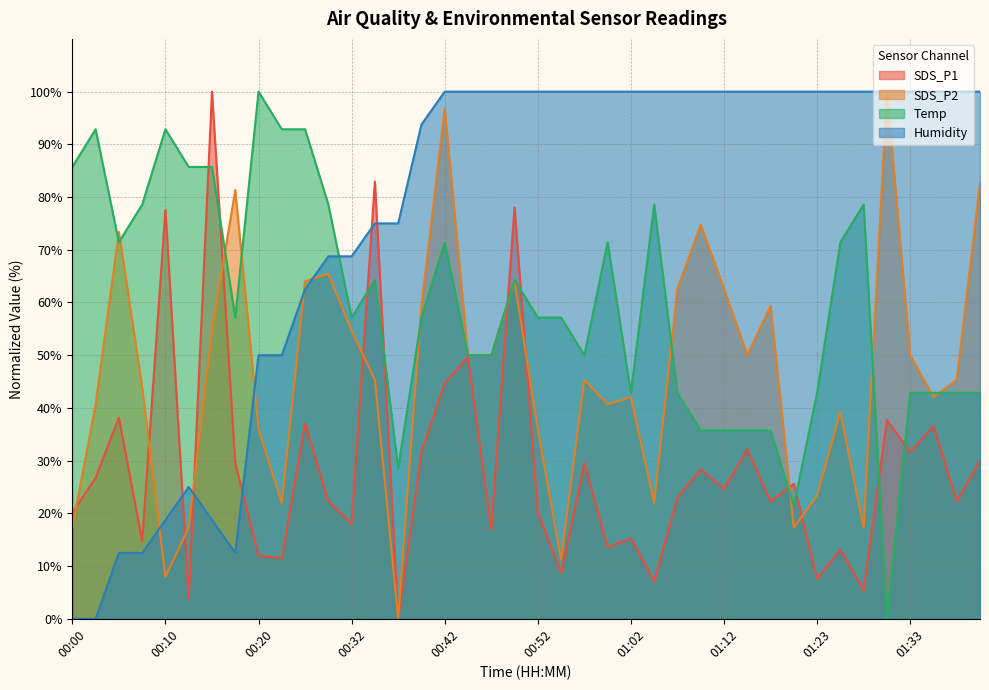

Reading left to right, what are all the values shown in this chart?

SDS_P1: 00:00=20.2	00:02=26.7	00:05=38.2	00:07=14.8	00:10=77.5	00:12=3.8	00:15=100.0	00:17=29.5	00:20=12.0	00:22=11.5	00:27=37.0	00:30=22.3	00:32=18.0	00:35=83.0	00:37=0.0	00:40=31.6	00:42=44.8	00:45=49.7	00:47=16.9	00:50=78.0	00:52=20.2	00:55=8.7	00:57=29.5	01:00=13.6	01:02=15.2	01:05=7.0	01:07=23.0	01:10=28.4	01:12=24.6	01:15=32.1	01:17=22.3	01:20=25.6	01:23=7.5	01:26=13.1	01:28=5.4	01:31=37.7	01:33=31.6	01:36=36.6	01:38=22.3	01:41=30.0
SDS_P2: 00:00=17.3	00:02=40.7	00:05=73.4	00:07=43.9	00:10=7.9	00:12=17.3	00:15=54.7	00:17=81.3	00:20=36.0	00:22=22.0	00:27=64.0	00:30=65.4	00:32=54.7	00:35=45.3	00:37=0.0	00:40=59.3	00:42=96.7	00:45=50.0	00:47=50.0	00:50=64.0	00:52=36.0	00:55=11.2	00:57=45.3	01:00=40.7	01:02=42.1	01:05=22.0	01:07=62.6	01:10=74.8	01:12=62.6	01:15=50.0	01:17=59.3	01:20=17.3	01:23=23.4	01:26=39.3	01:28=17.3	01:31=100.0	01:33=50.0	01:36=42.1	01:38=45.3	01:41=82.7
Temp: 00:00=85.7	00:02=92.9	00:05=71.4	00:07=78.6	00:10=92.9	00:12=85.7	00:15=85.7	00:17=57.1	00:20=100.0	00:22=92.9	00:27=92.9	00:30=78.6	00:32=57.1	00:35=64.3	00:37=28.6	00:40=57.1	00:42=71.4	00:45=50.0	00:47=50.0	00:50=64.3	00:52=57.1	00:55=57.1	00:57=50.0	01:00=71.4	01:02=42.9	01:05=78.6	01:07=42.9	01:10=35.7	01:12=35.7	01:15=35.7	01:17=35.7	01:20=21.4	01:23=42.9	01:26=71.4	01:28=78.6	01:31=0.0	01:33=42.9	01:36=42.9	01:38=42.9	01:41=42.9
Humidity: 00:00=0.0	00:02=0.0	00:05=12.5	00:07=12.5	00:10=18.7	00:12=25.0	00:15=18.7	00:17=12.5	00:20=50.0	00:22=50.0	00:27=62.5	00:30=68.8	00:32=68.8	00:35=75.0	00:37=75.0	00:40=93.7	00:42=100.0	00:45=100.0	00:47=100.0	00:50=100.0	00:52=100.0	00:55=100.0	00:57=100.0	01:00=100.0	01:02=100.0	01:05=100.0	01:07=100.0	01:10=100.0	01:12=100.0	01:15=100.0	01:17=100.0	01:20=100.0	01:23=100.0	01:26=100.0	01:28=100.0	01:31=100.0	01:33=100.0	01:36=100.0	01:38=100.0	01:41=100.0